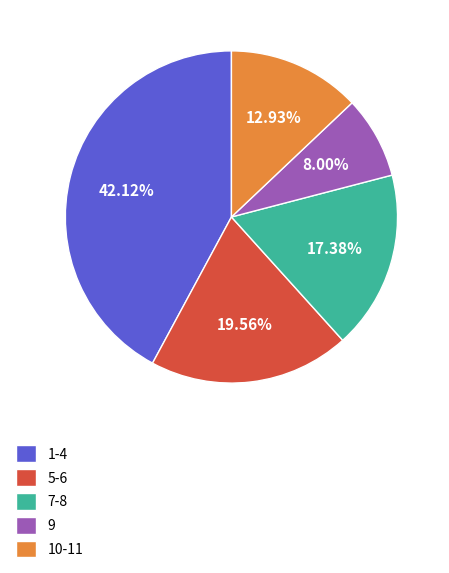

Does 9 account for over 50% of the chart?

No